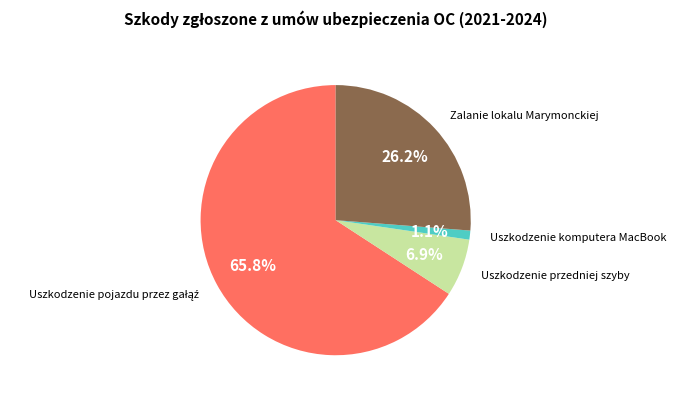

Does any single category account for the majority?

Yes